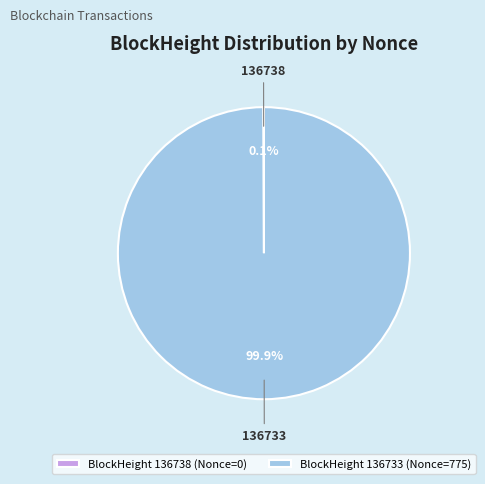

What is the majority slice?

136733